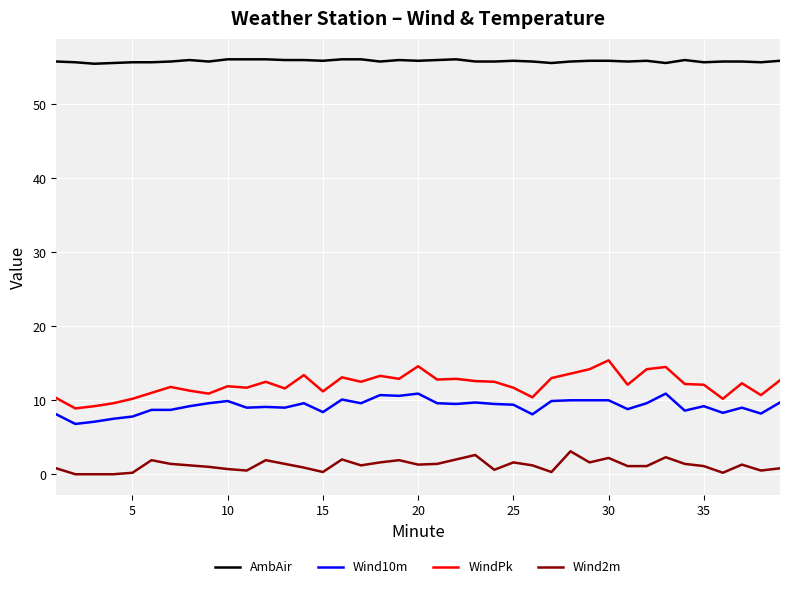

Which series has the widest spread of values?

WindPk